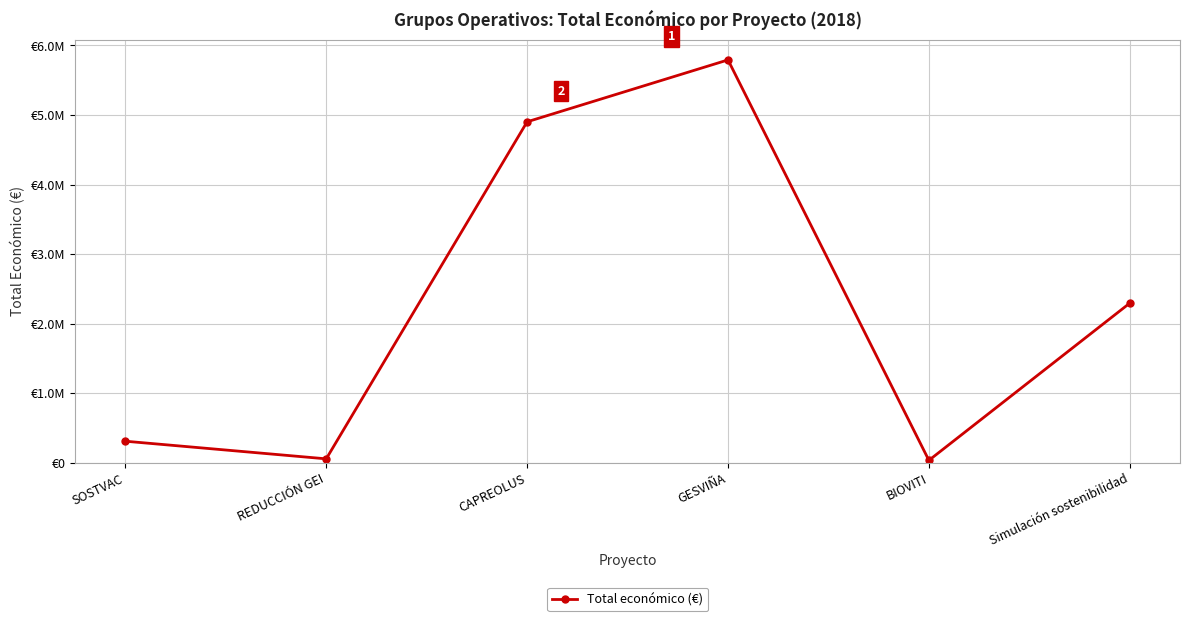

True or false: the data shows 2858791 at CAPREOLUS.

False